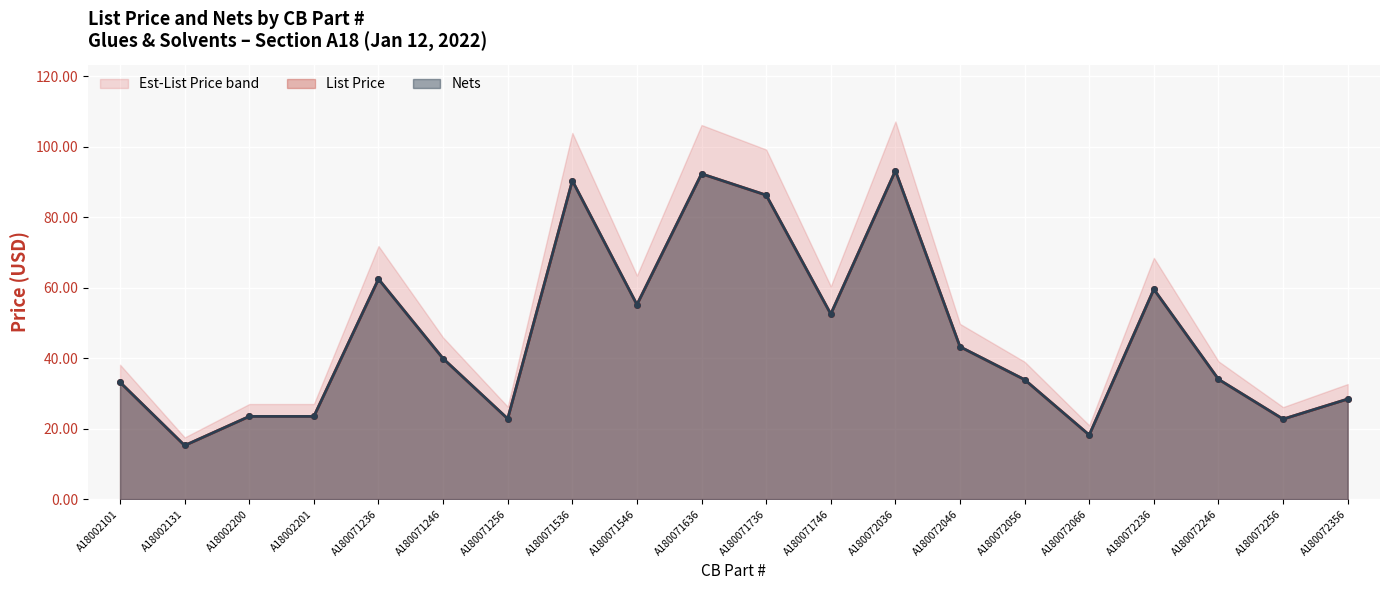

At which category does the chart reach its minimum across all series?

A18002131